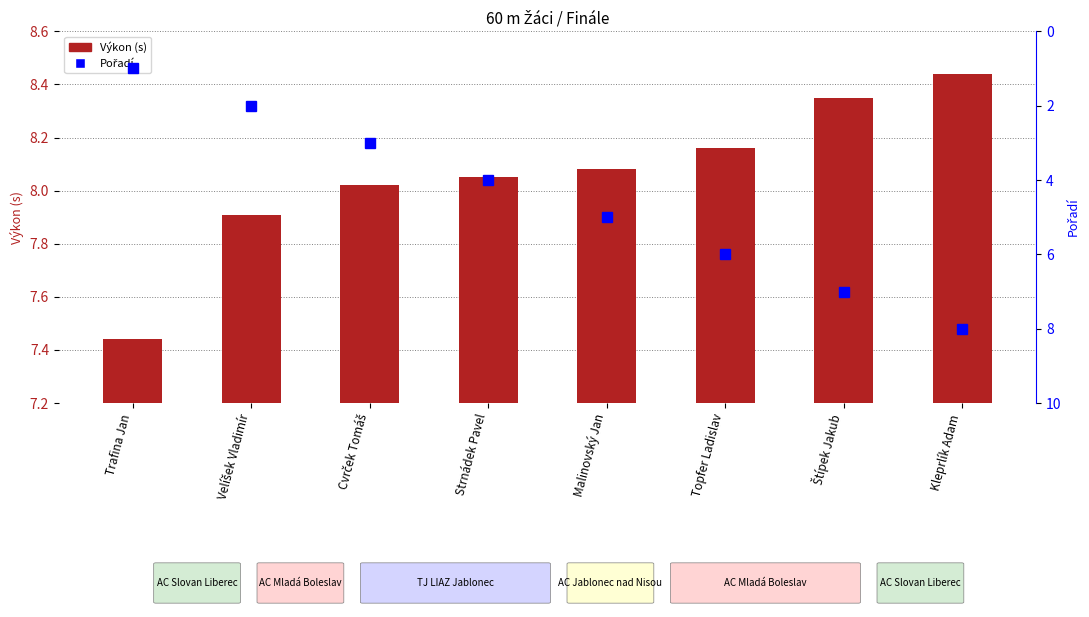

At Kleprlík Adam, list the series in order from largest to smallest.

Výkon (s), Pořadí